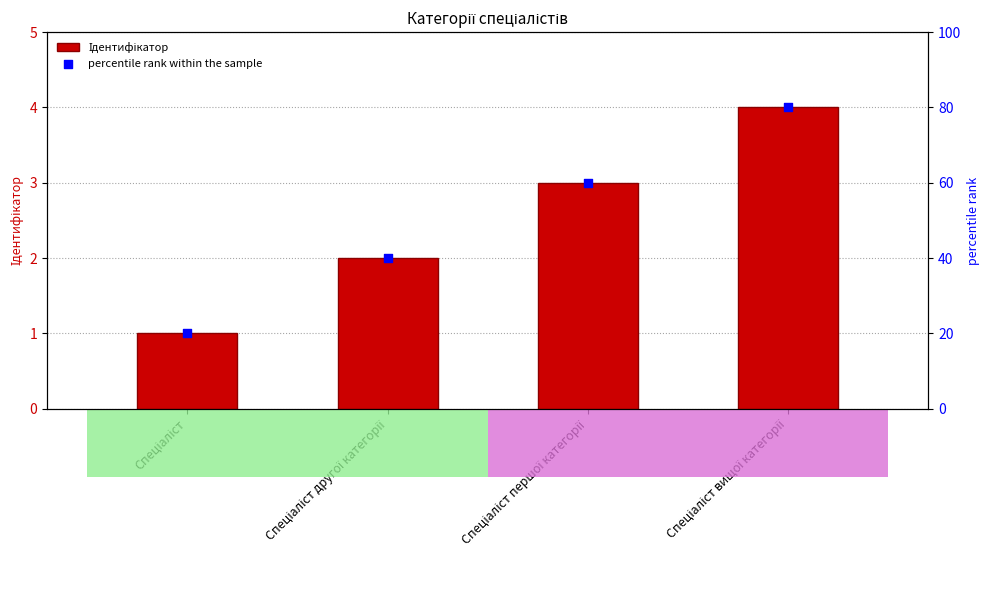

Which series has the largest total across all categories?

percentile rank within the sample